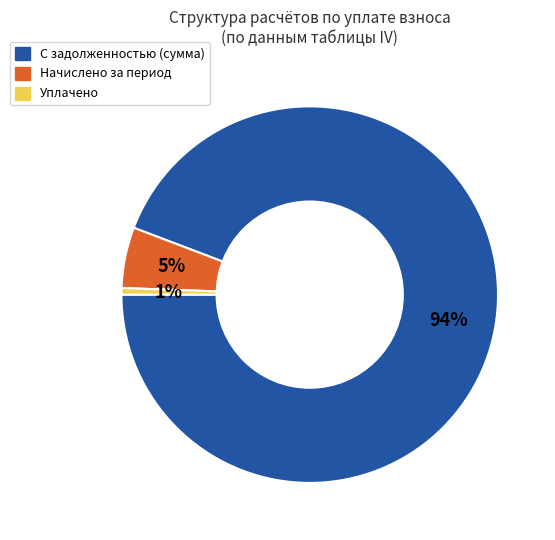

To the nearest percent, what is the average slice percentage?

33%